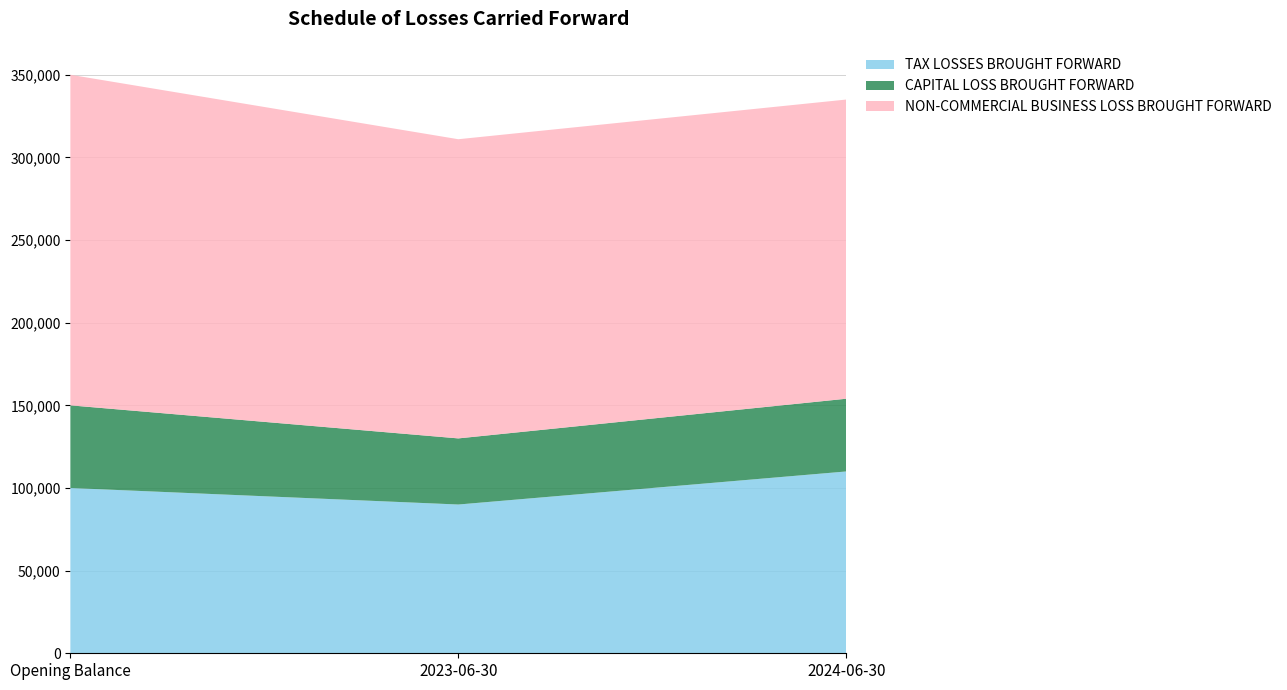

Reading right to left, extract all data points from this chart.

TAX LOSSES BROUGHT FORWARD: 2024-06-30=110000	2023-06-30=90000	Opening Balance=100000
CAPITAL LOSS BROUGHT FORWARD: 2024-06-30=44000	2023-06-30=40000	Opening Balance=50000
NON-COMMERCIAL BUSINESS LOSS BROUGHT FORWARD: 2024-06-30=181000	2023-06-30=181000	Opening Balance=200000